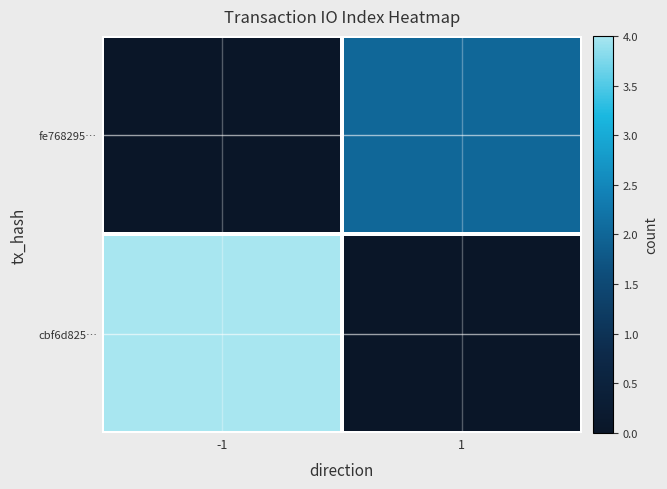

At which category does the chart reach its minimum across all series?

1